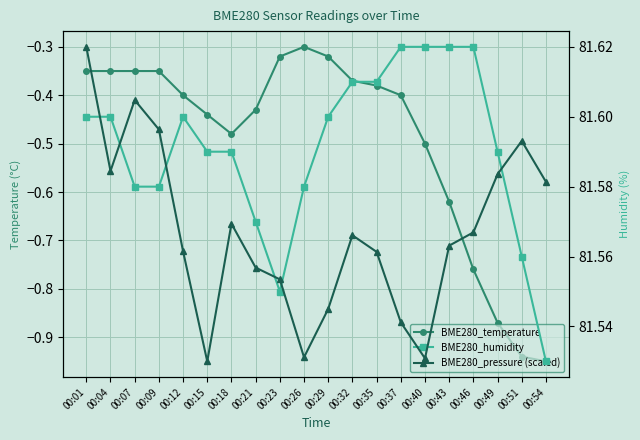

What is the average value of the BME280_temperature series?

-0.5